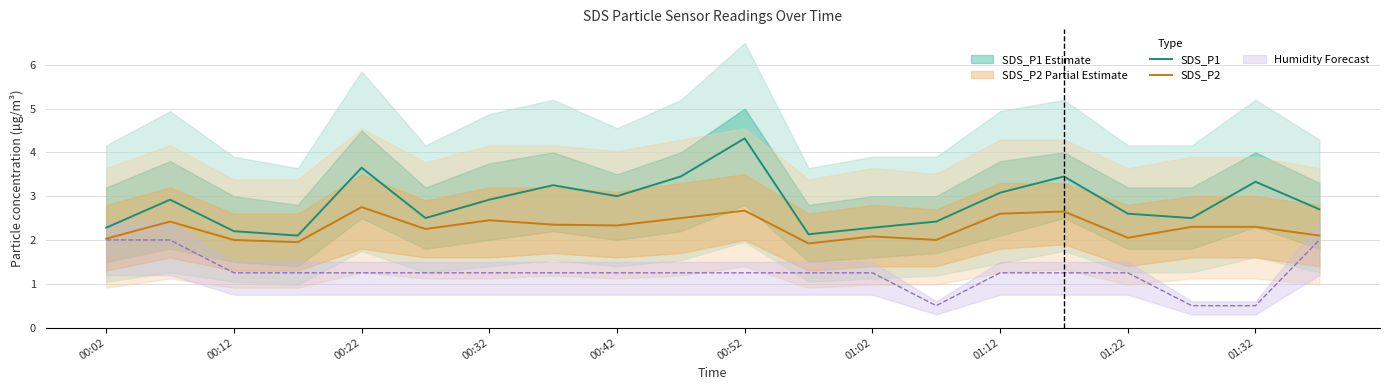

What is the sum of all SDS_P2 values?

45.7